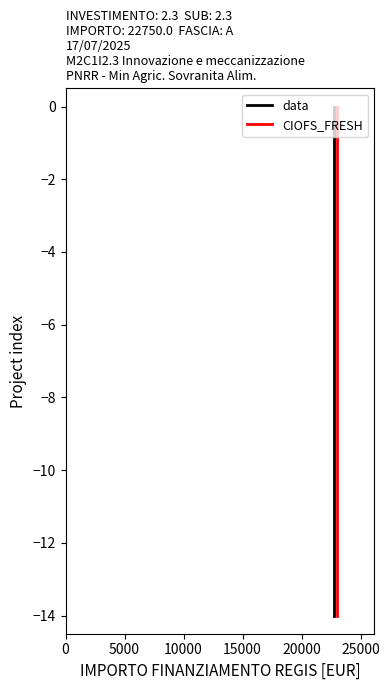

What is the difference between the second highest and second lowest values in the data series?

12